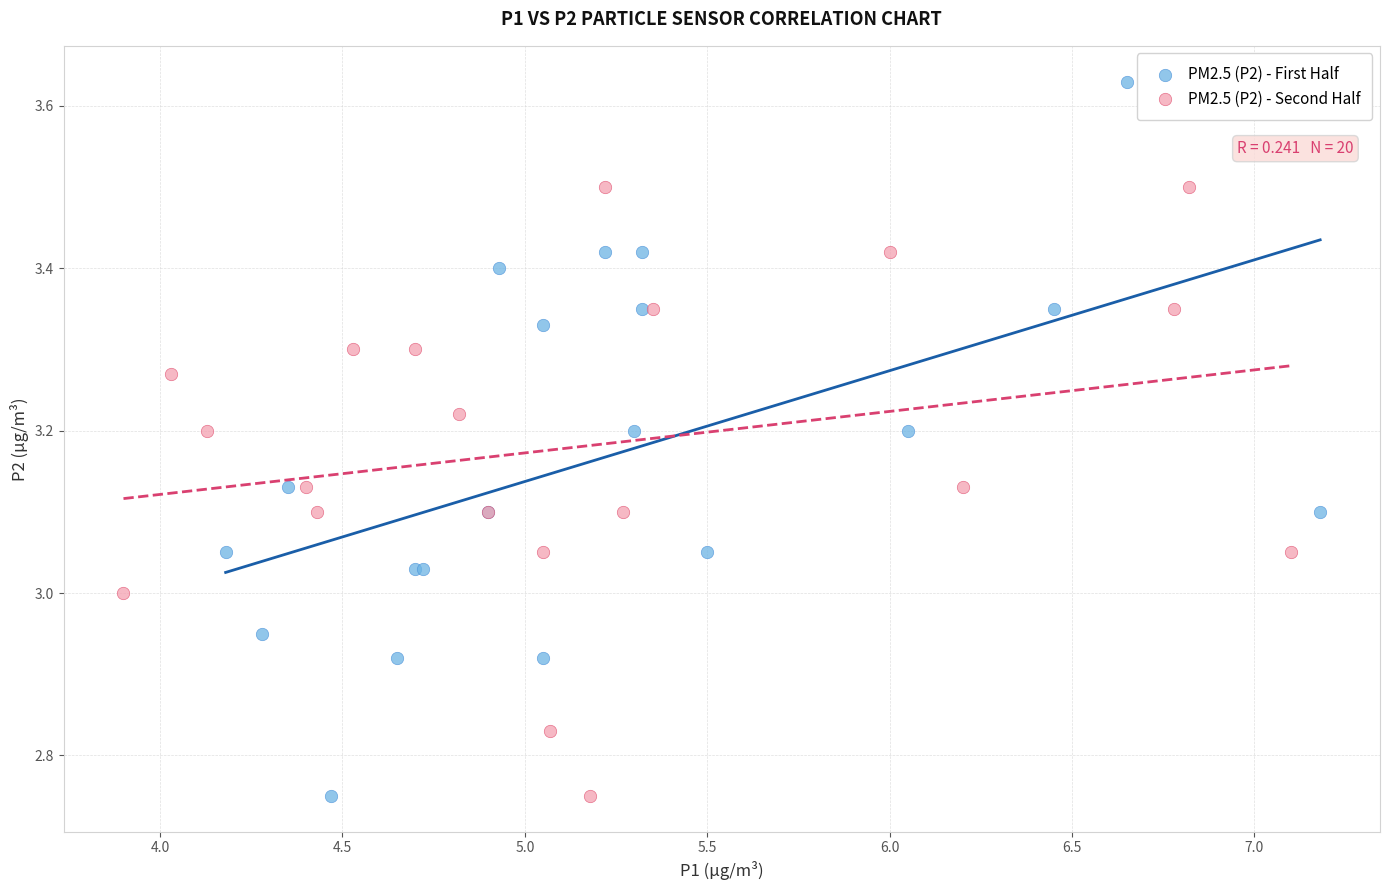

What are all the series names shown in the legend?

PM2.5 (P2) - First Half, PM2.5 (P2) - Second Half